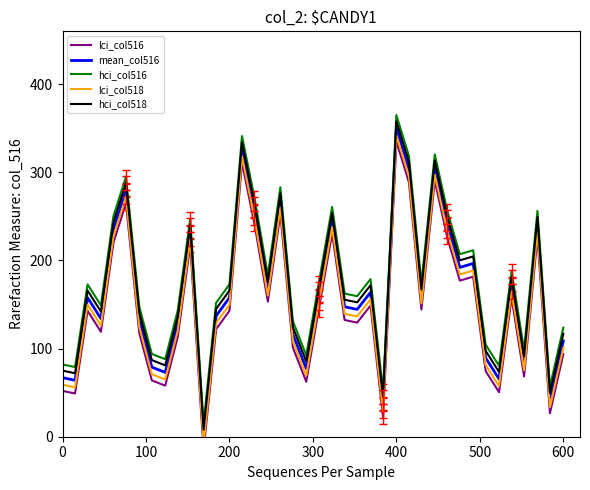

True or false: mean_col516 and hci_col516 cross at least once.

False